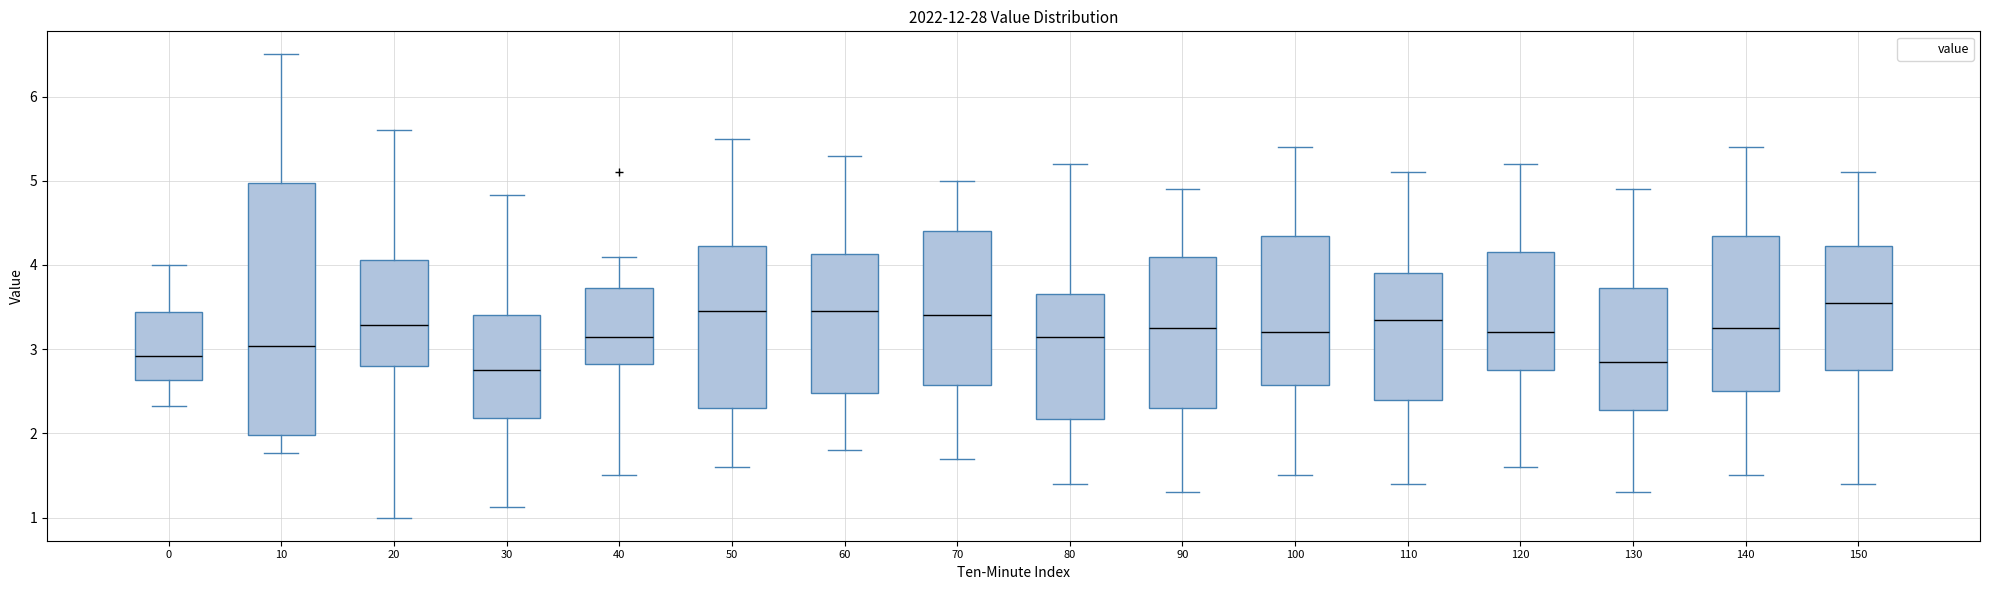

Reading left to right, transcribe this box plot: for each box, give where its median line is, the range the box spans, and where its two whiskers end, as read against the y-axis. The values are not printed on the chart, so give them approximately, as read against the axis.

0: median 2.9, box 2.6 to 3.4, whiskers 2.3 to 4.0
10: median 3.0, box 2.0 to 5.0, whiskers 1.8 to 6.5
20: median 3.3, box 2.8 to 4.1, whiskers 1.0 to 5.6
30: median 2.8, box 2.2 to 3.4, whiskers 1.1 to 4.8
40: median 3.2, box 2.8 to 3.7, whiskers 1.5 to 4.1
50: median 3.5, box 2.3 to 4.2, whiskers 1.6 to 5.5
60: median 3.5, box 2.5 to 4.1, whiskers 1.8 to 5.3
70: median 3.4, box 2.6 to 4.4, whiskers 1.7 to 5.0
80: median 3.2, box 2.2 to 3.7, whiskers 1.4 to 5.2
90: median 3.3, box 2.3 to 4.1, whiskers 1.3 to 4.9
100: median 3.2, box 2.6 to 4.4, whiskers 1.5 to 5.4
110: median 3.4, box 2.4 to 3.9, whiskers 1.4 to 5.1
120: median 3.2, box 2.8 to 4.2, whiskers 1.6 to 5.2
130: median 2.9, box 2.3 to 3.7, whiskers 1.3 to 4.9
140: median 3.3, box 2.5 to 4.4, whiskers 1.5 to 5.4
150: median 3.6, box 2.8 to 4.2, whiskers 1.4 to 5.1